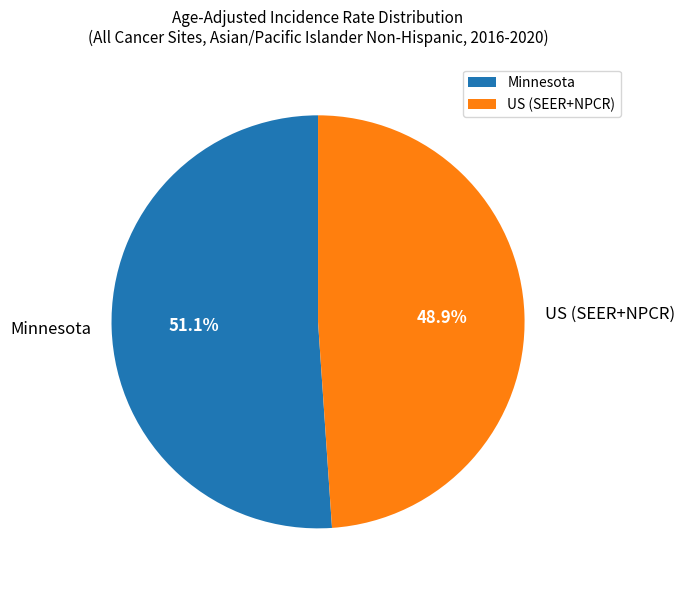

What is the majority slice?

Minnesota